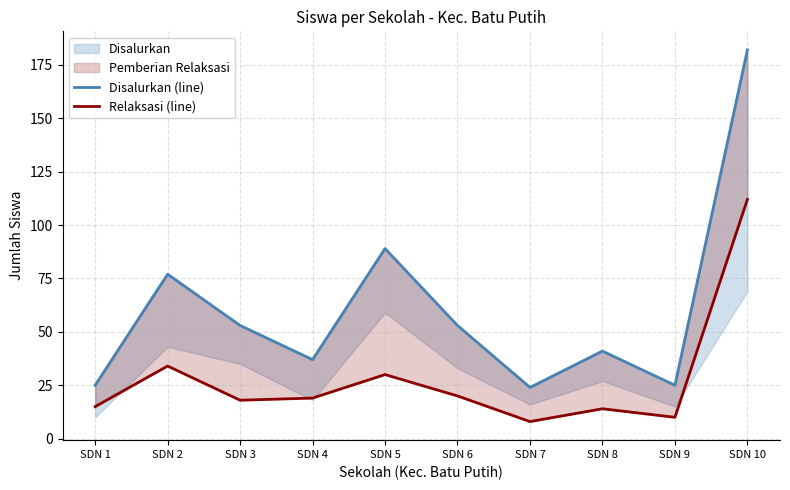

What is the difference between the highest and lowest values at SDN 1?

10